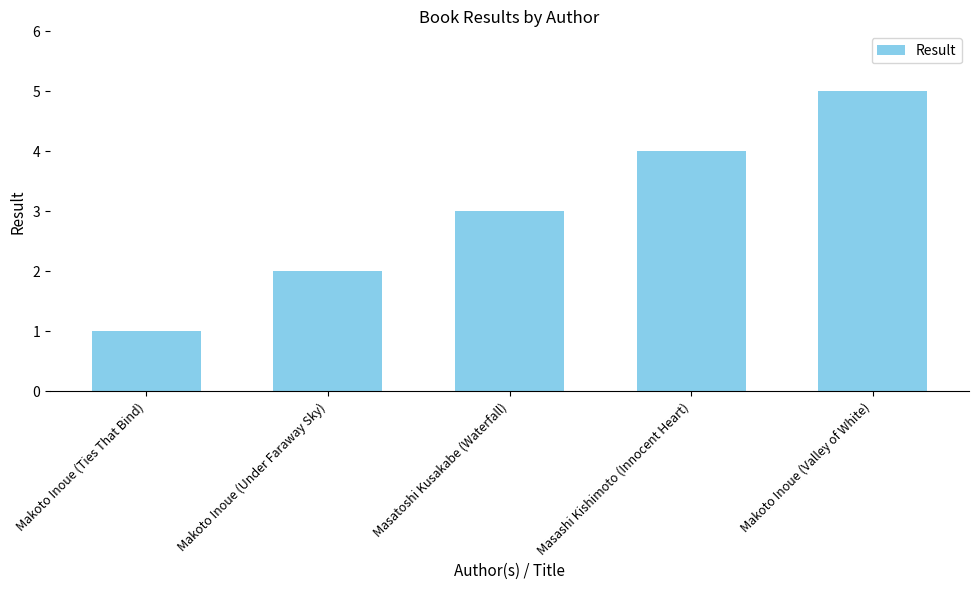

Reading right to left, extract all data points from this chart.

5	4	3	2	1